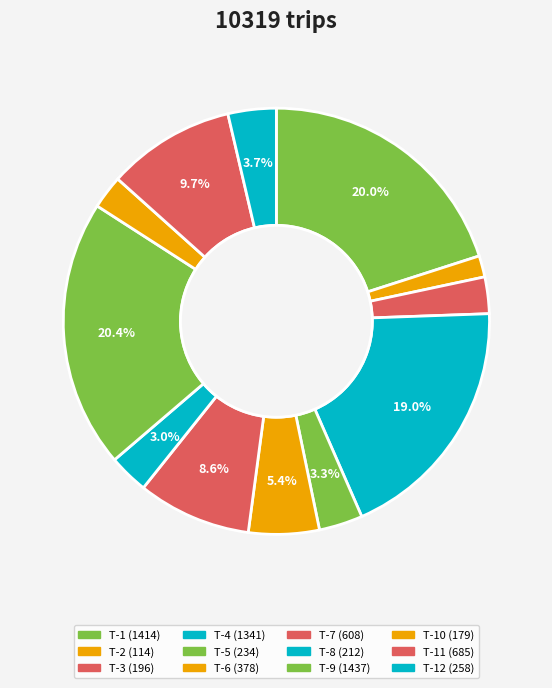

How many segments does this pie chart have?

12